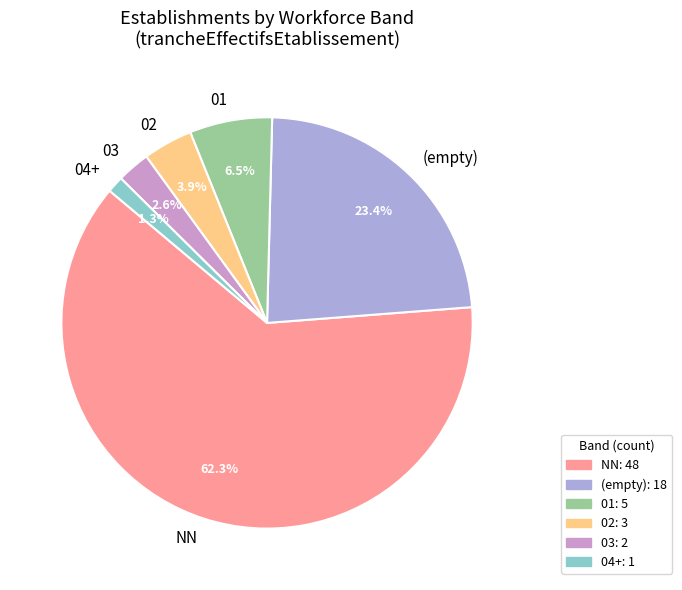

Approximately how many times larger is the value at 02 compared to 03?

1.5